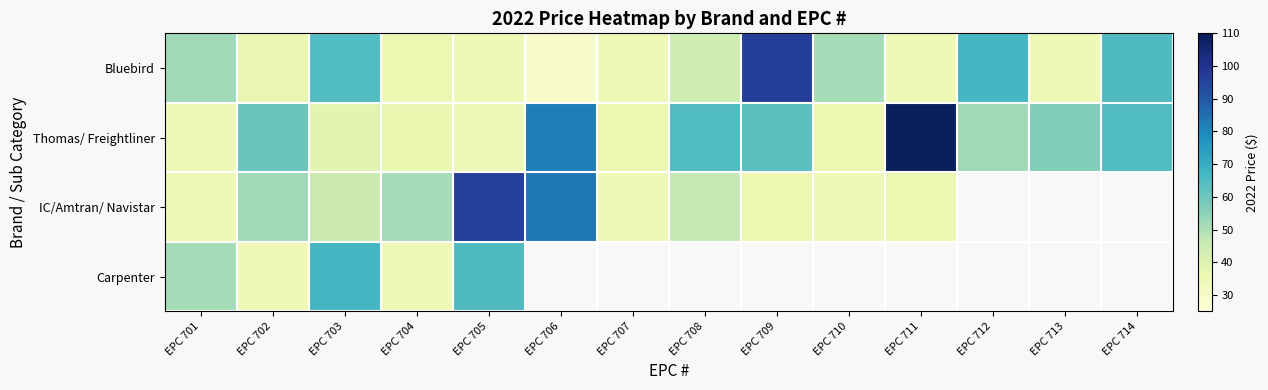

List the series in order of their overall mean, highest first.

Thomas/ Freightliner, IC/Amtran/ Navistar, Carpenter, Bluebird